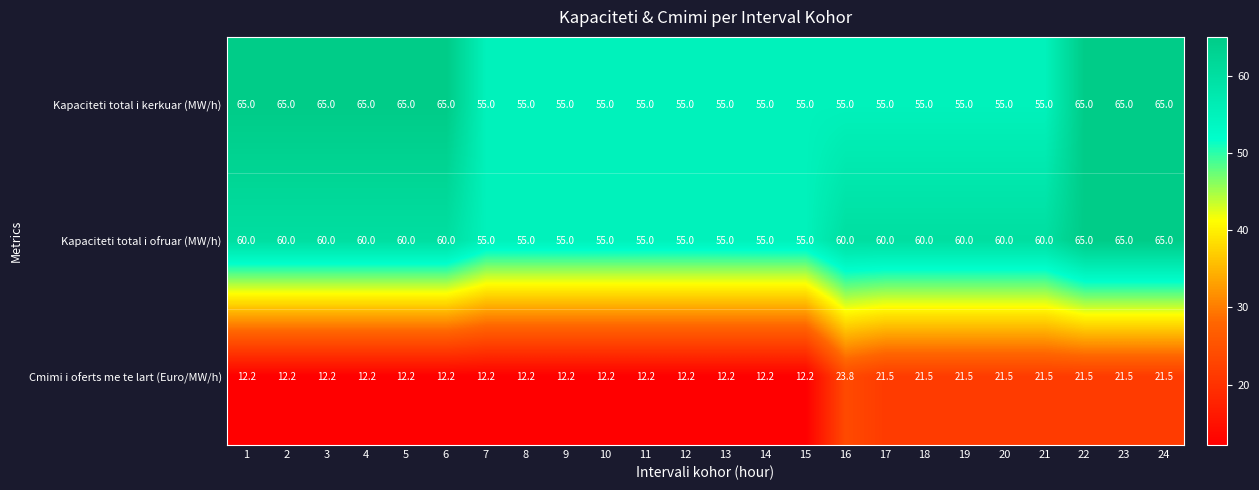

What is the maximum value shown in the chart?

65.0